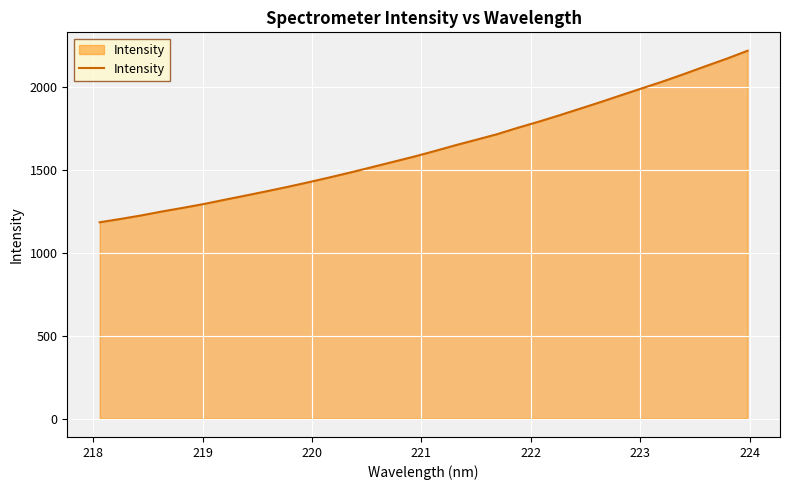

What is the maximum value shown in the chart?

2217.1